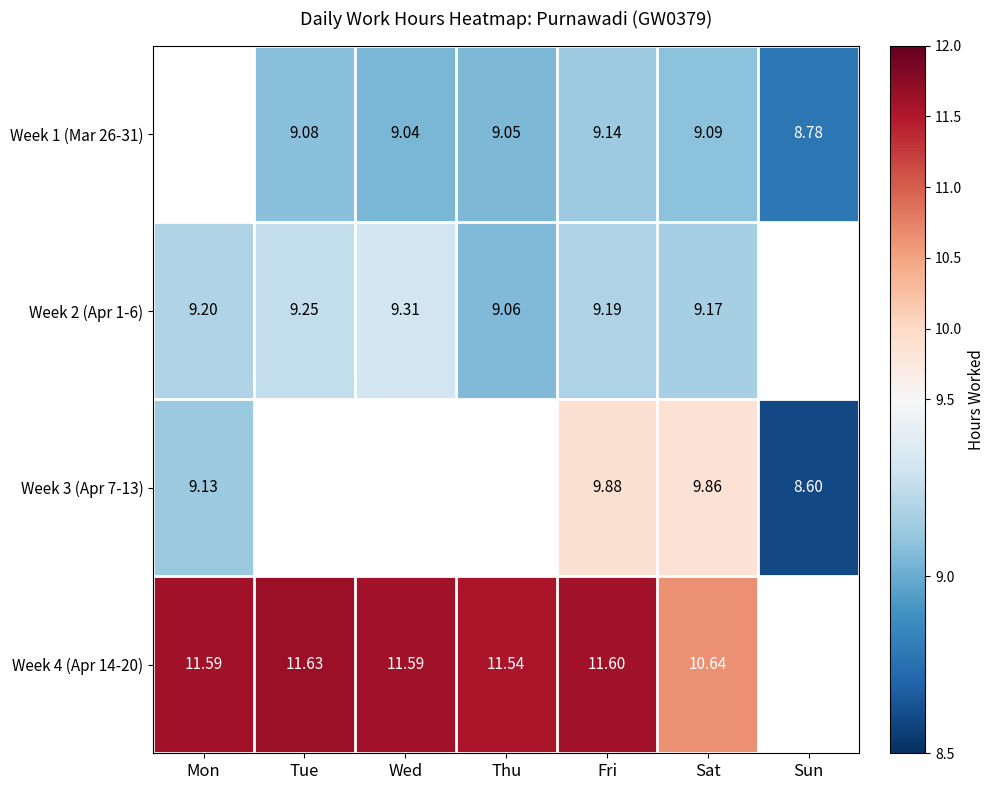

What is the difference between the Week 2 (Apr 1-6) values at Tue and Fri?

0.1